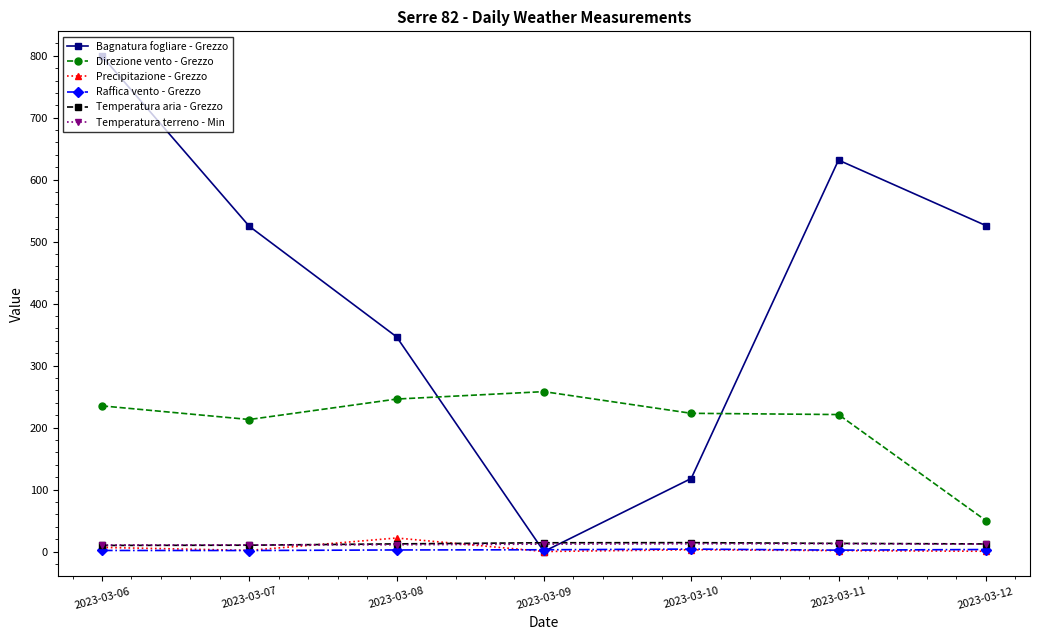

In Bagnatura fogliare - Grezzo, how many points are lower than both neighbors (excluding endpoints)?

1